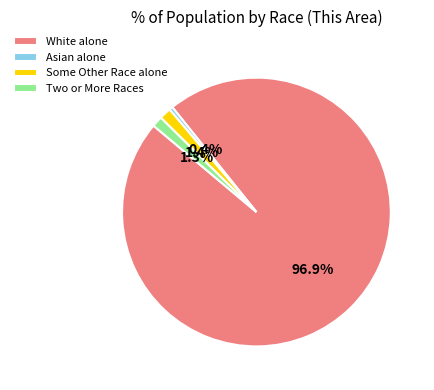

Combined, what portion of the pie is Some Other Race alone and Asian alone?

1.8%